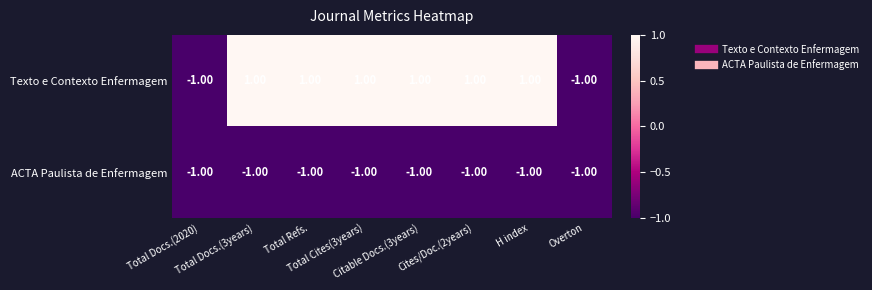

Rank the series by their average value, from lowest to highest.

ACTA Paulista de Enfermagem, Texto e Contexto Enfermagem